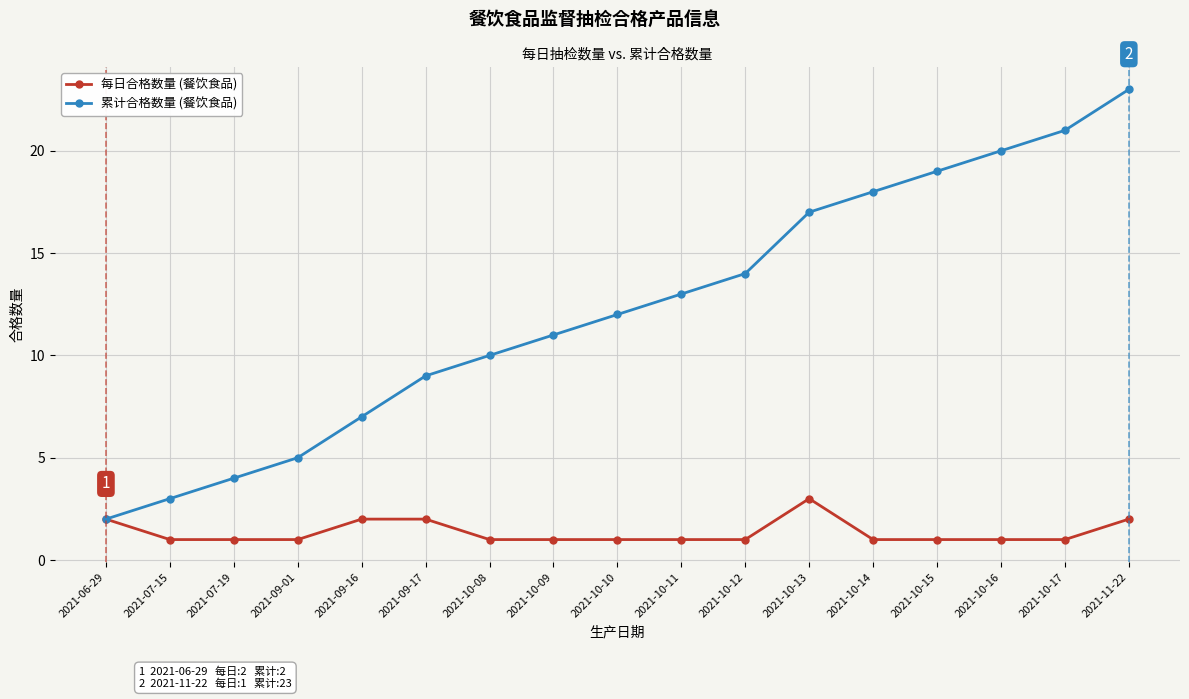

How many series are shown in this chart?

2